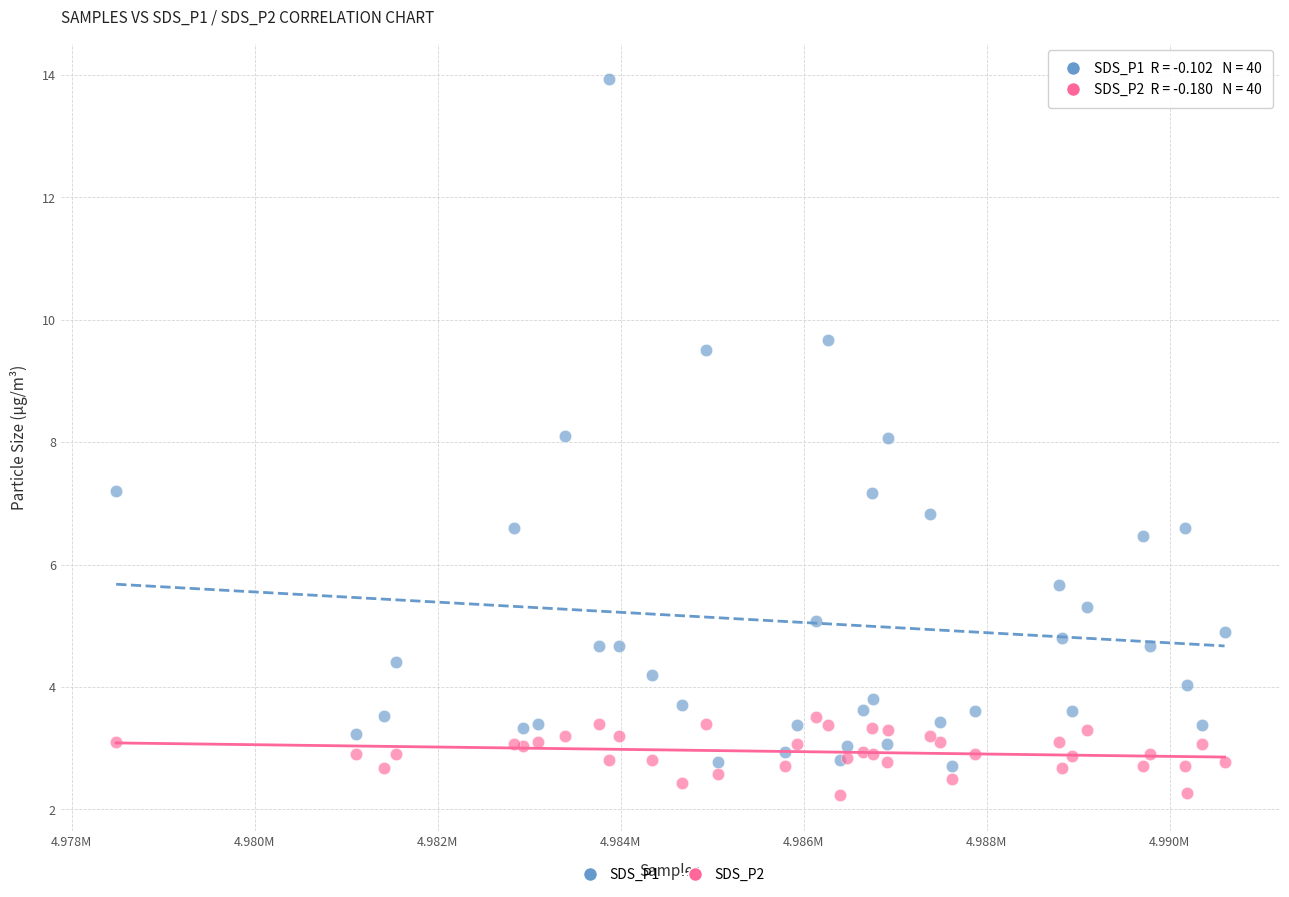

Which series has the widest spread of Y values?

SDS_P1